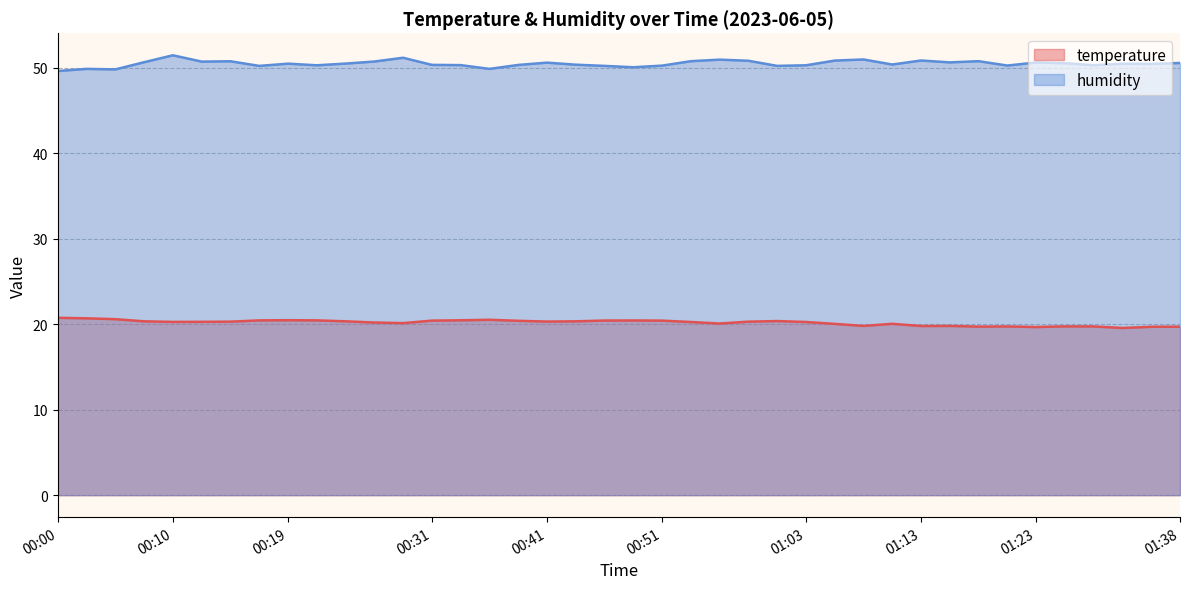

Count the number of categories in the chart.

40